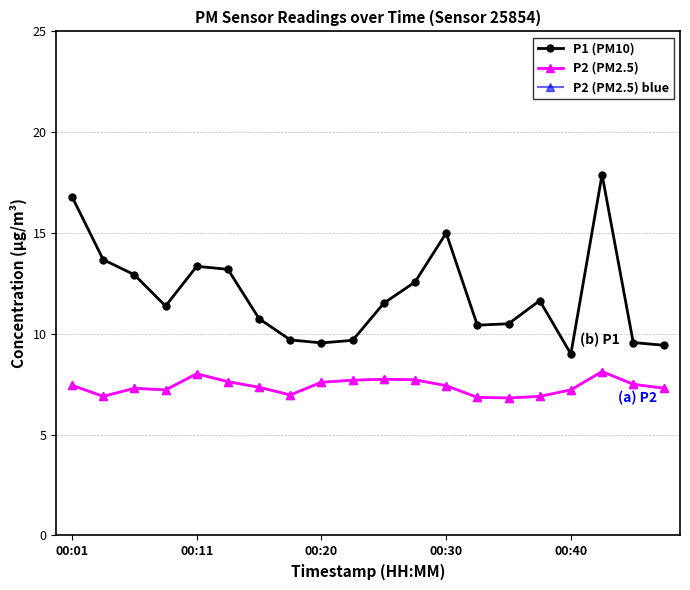

Does the chart have visible grid lines?

Yes